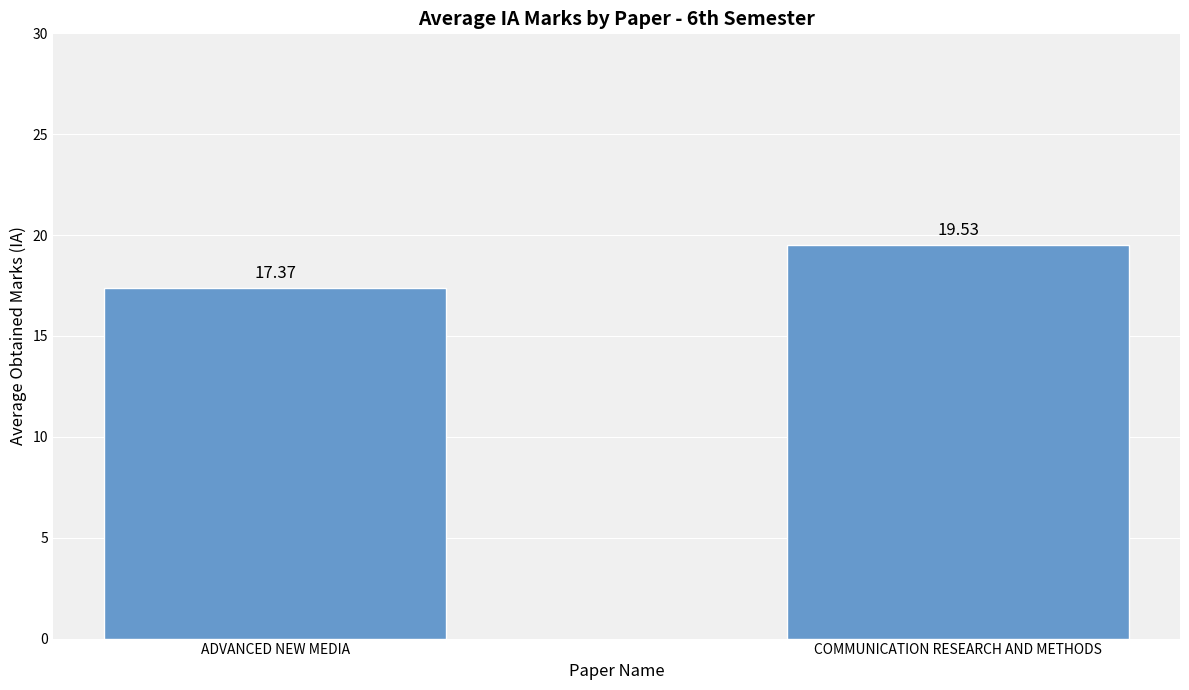

What is the sum of the values at COMMUNICATION RESEARCH AND METHODS and ADVANCED NEW MEDIA?

36.9